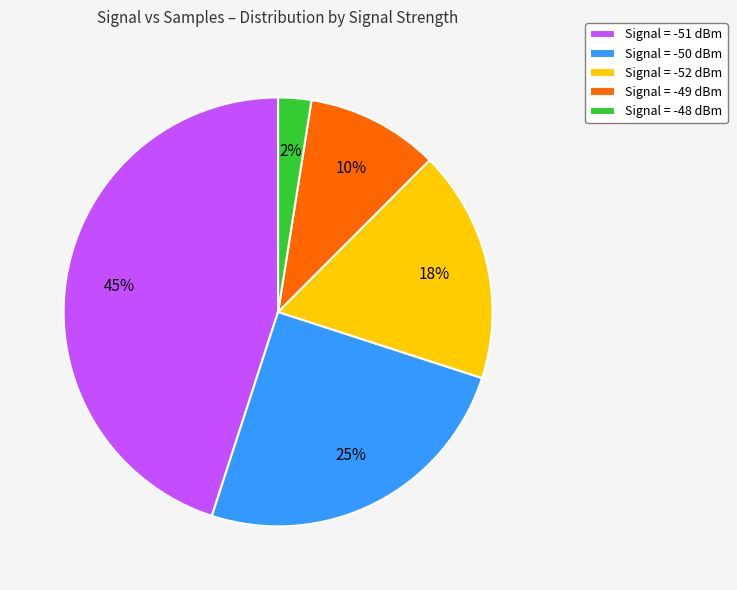

Is Signal = -48 dBm the majority of the pie?

No